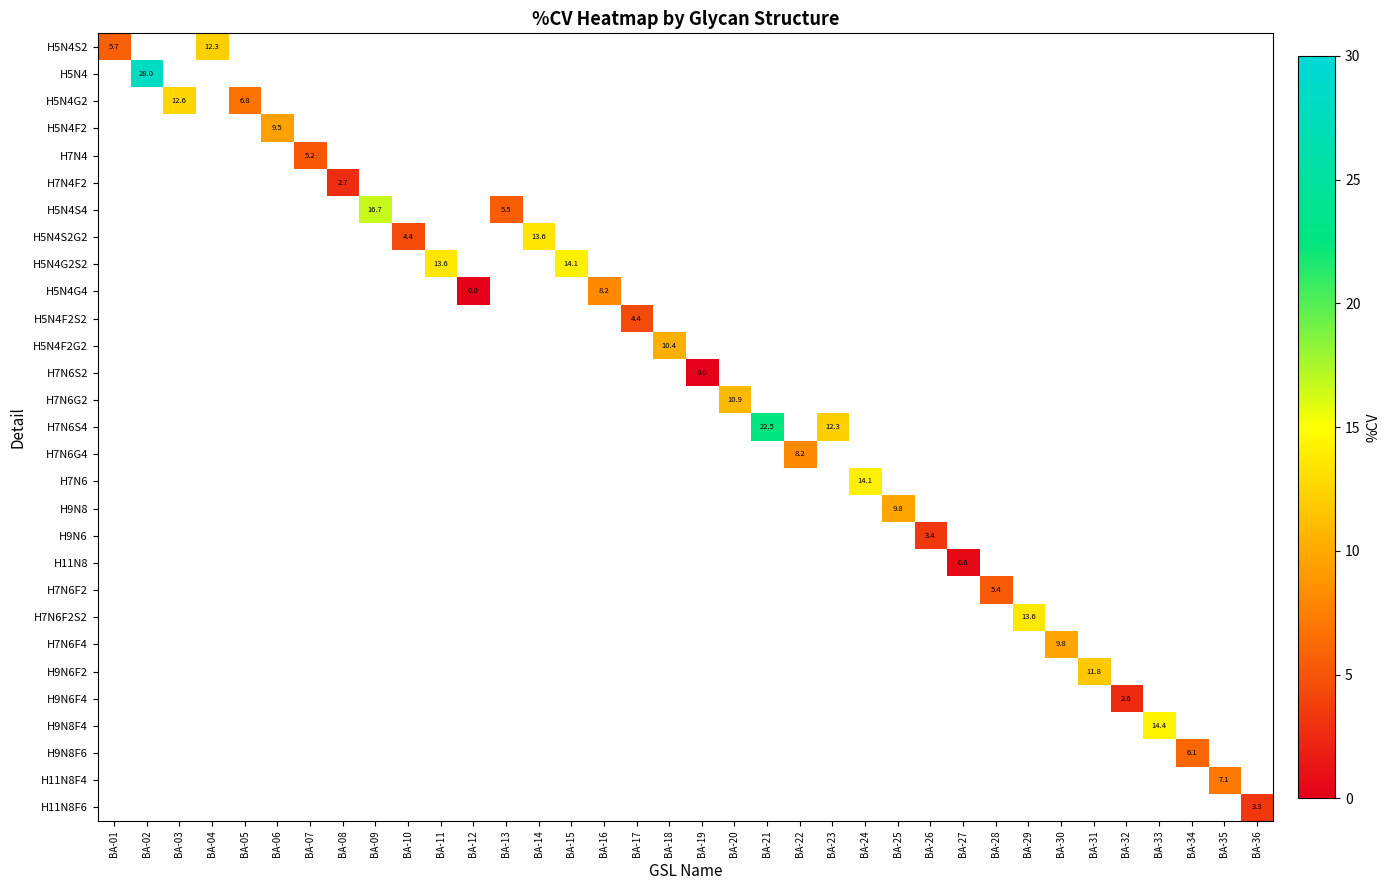

At how many categories does at least one series exceed 0?

34